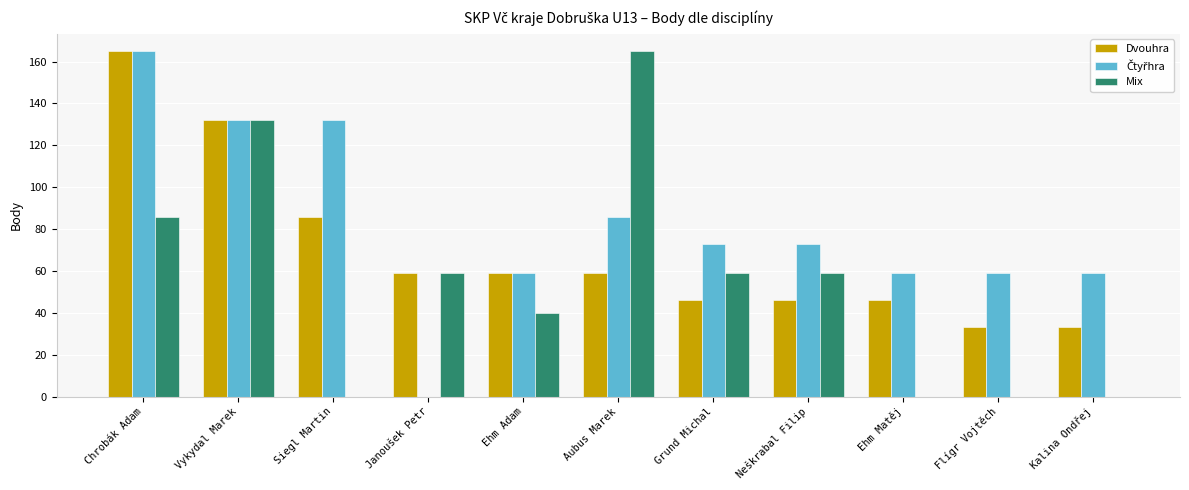

Which category has the highest value in the Dvouhra series?

Chrobák Adam